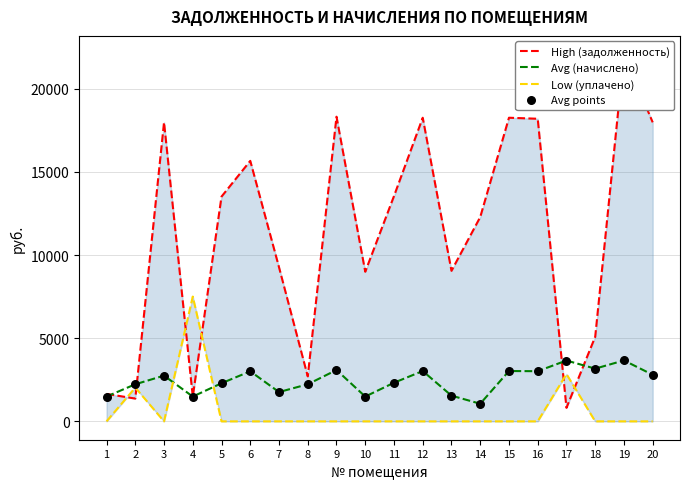

Which series has the widest spread of Y values?

High (задолженность)